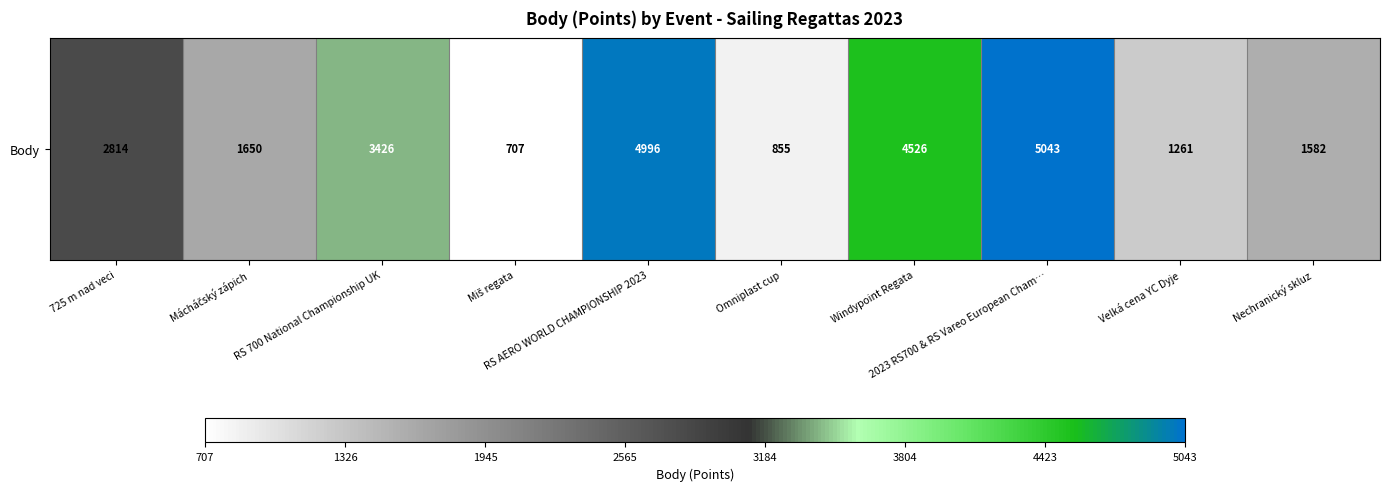

Rank the categories by value from highest to lowest.

2023 RS700 & RS Vareo European Cham…, RS AERO WORLD CHAMPIONSHIP 2023, Windypoint Regata, RS 700 National Championship UK, 725 m nad veci, Mácháčský zápich, Nechranický skluz, Velká cena YC Dyje, Omniplast cup, Miš regata